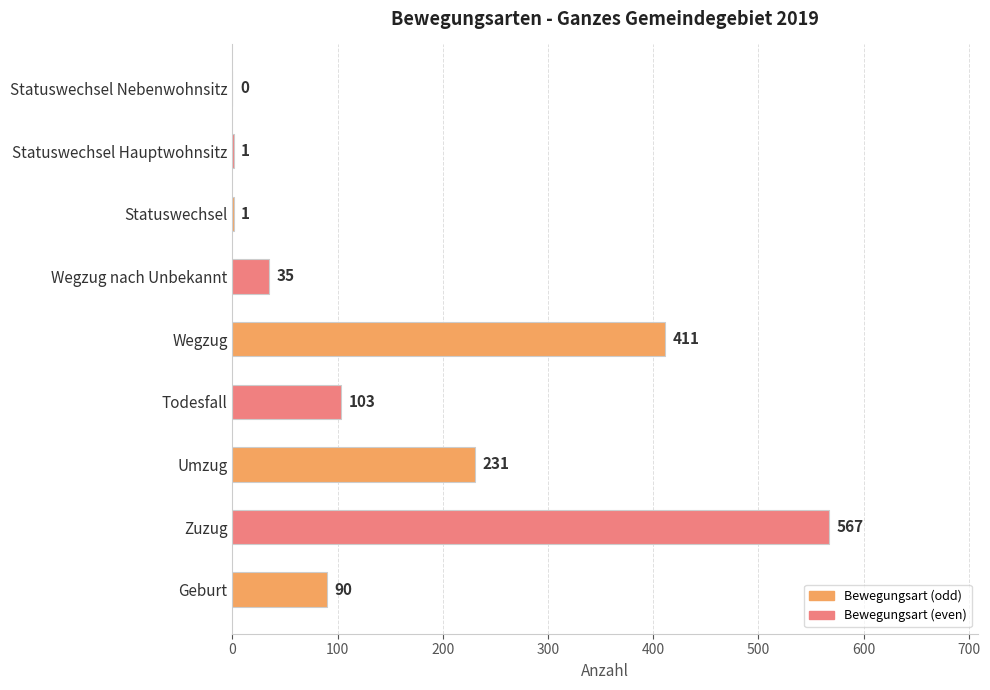

How many positive values are there?

8